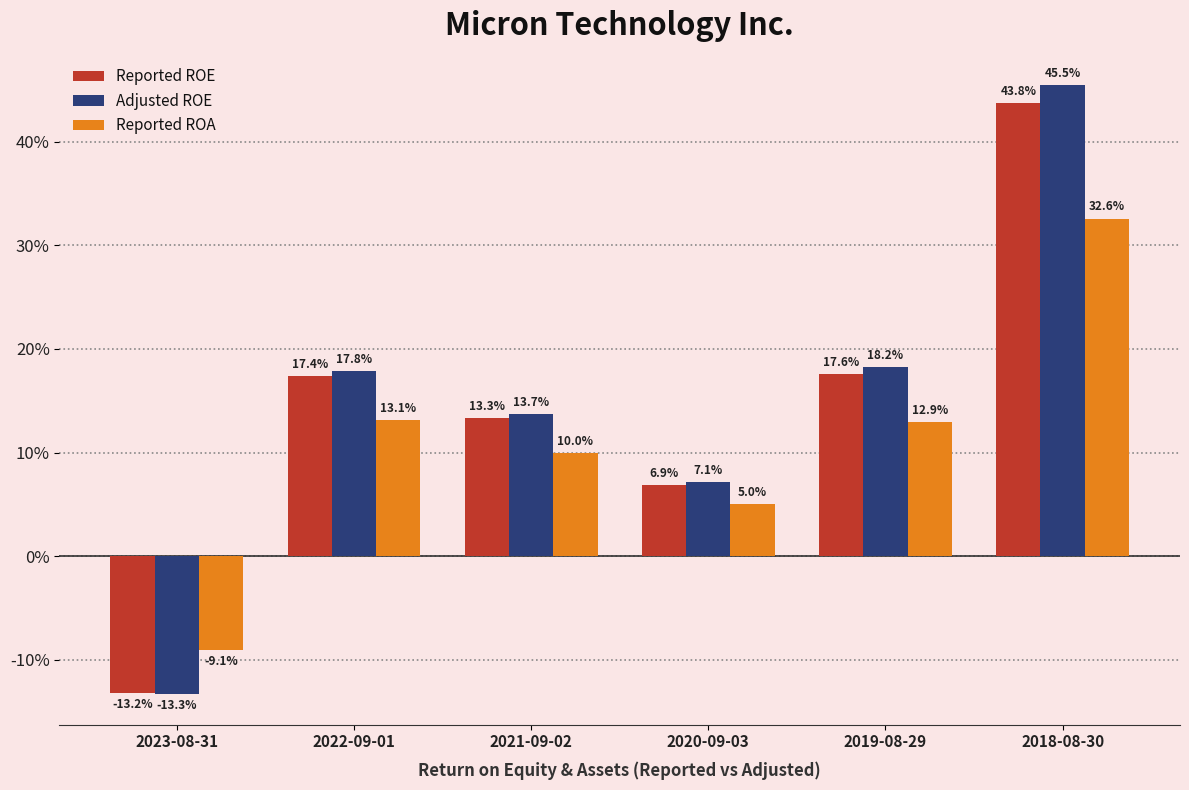

What are all the series names shown in the legend?

Reported ROE, Adjusted ROE, Reported ROA